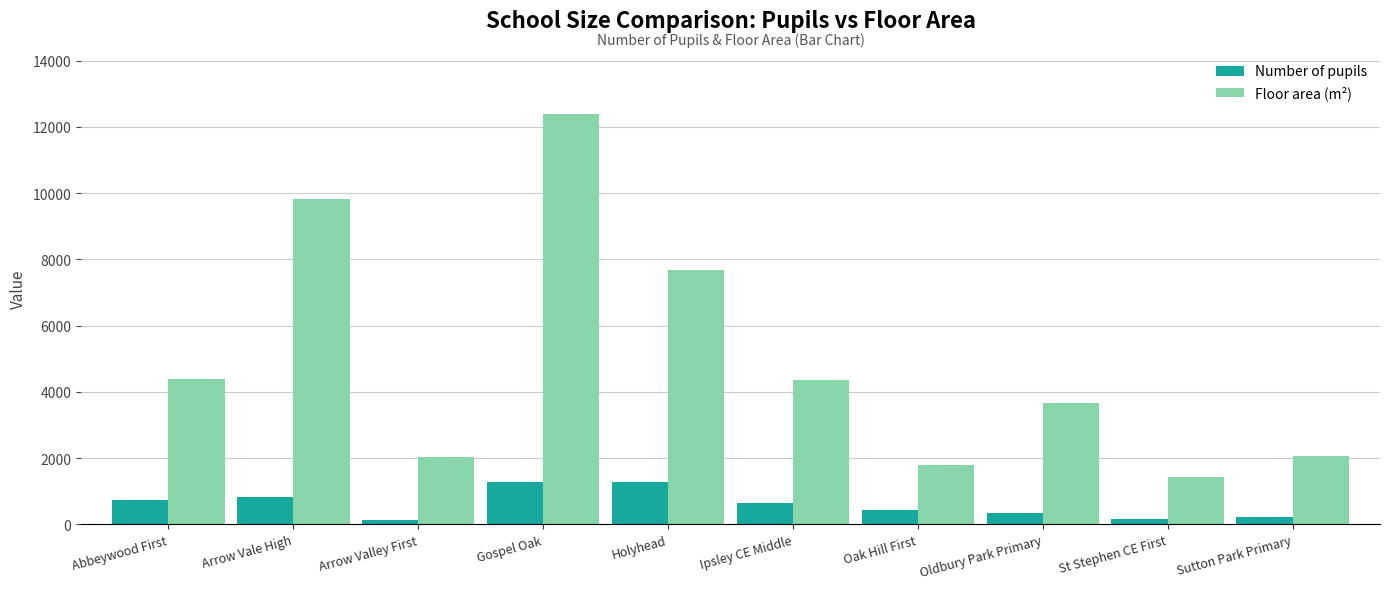

The value of Number of pupils at Sutton Park Primary is 223. True or false?

True